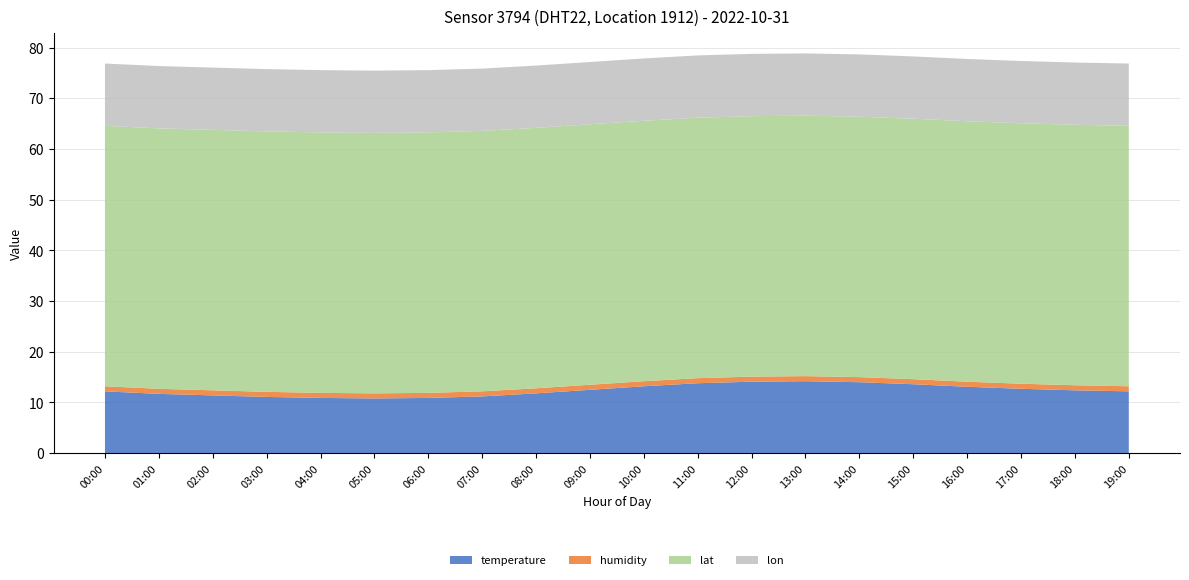

Reading left to right, what are all the values shown in this chart?

temperature: 00:00=12.2	01:00=11.7	02:00=11.4	03:00=11.1	04:00=10.9	05:00=10.8	06:00=10.9	07:00=11.2	08:00=11.8	09:00=12.5	10:00=13.2	11:00=13.8	12:00=14.1	13:00=14.2	14:00=14.0	15:00=13.6	16:00=13.1	17:00=12.7	18:00=12.4	19:00=12.2
humidity: 00:00=1.0	01:00=1.0	02:00=1.0	03:00=1.0	04:00=1.0	05:00=1.0	06:00=1.0	07:00=1.0	08:00=1.0	09:00=1.0	10:00=1.0	11:00=1.0	12:00=1.0	13:00=1.0	14:00=1.0	15:00=1.0	16:00=1.0	17:00=1.0	18:00=1.0	19:00=1.0
lat: 00:00=51.4	01:00=51.4	02:00=51.4	03:00=51.4	04:00=51.4	05:00=51.4	06:00=51.4	07:00=51.4	08:00=51.4	09:00=51.4	10:00=51.4	11:00=51.4	12:00=51.4	13:00=51.4	14:00=51.4	15:00=51.4	16:00=51.4	17:00=51.4	18:00=51.4	19:00=51.4
lon: 00:00=12.3	01:00=12.3	02:00=12.3	03:00=12.3	04:00=12.3	05:00=12.3	06:00=12.3	07:00=12.3	08:00=12.3	09:00=12.3	10:00=12.3	11:00=12.3	12:00=12.3	13:00=12.3	14:00=12.3	15:00=12.3	16:00=12.3	17:00=12.3	18:00=12.3	19:00=12.3